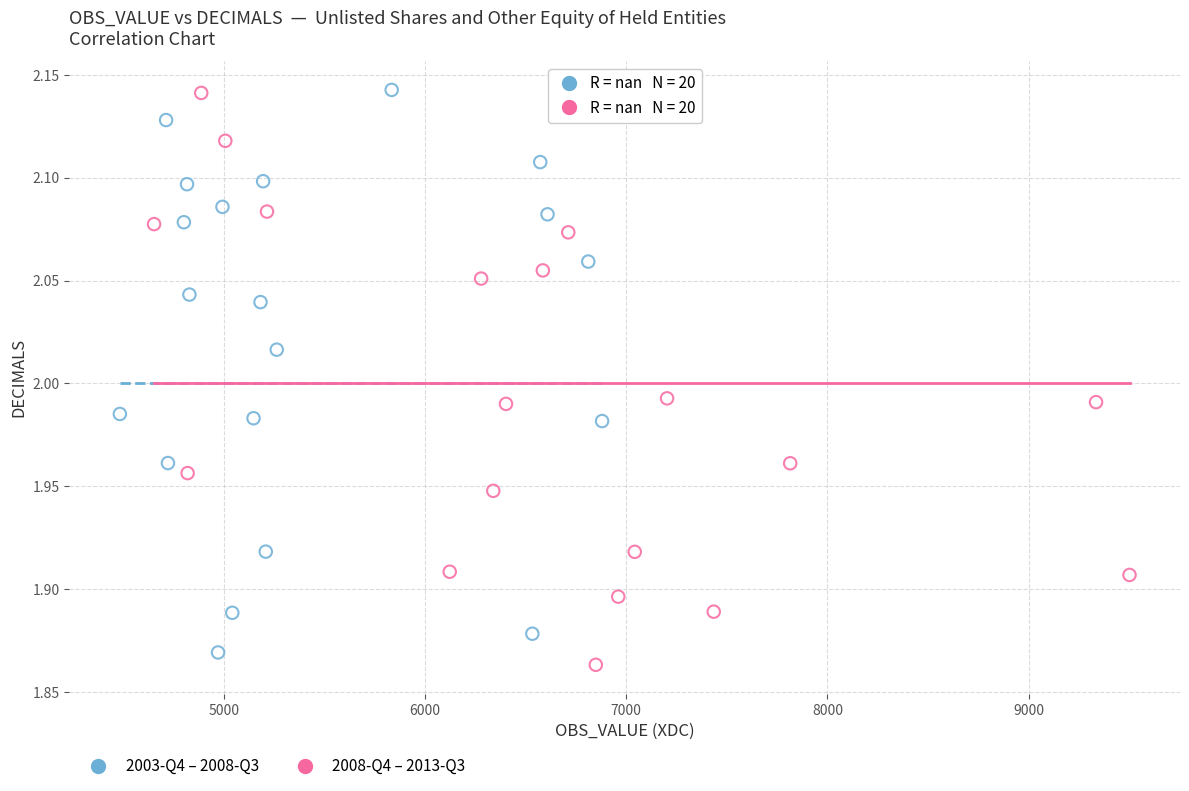

What are all the series names shown in the legend?

2003-Q4 – 2008-Q3, 2008-Q4 – 2013-Q3